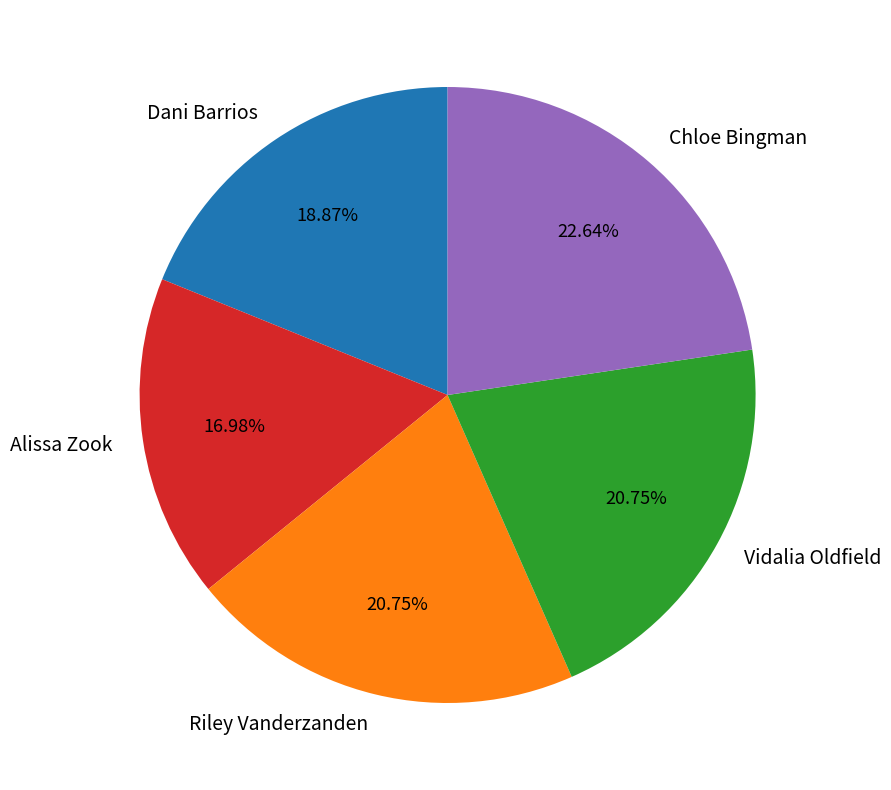

What is the total percentage of Vidalia Oldfield and Riley Vanderzanden?

41.5%